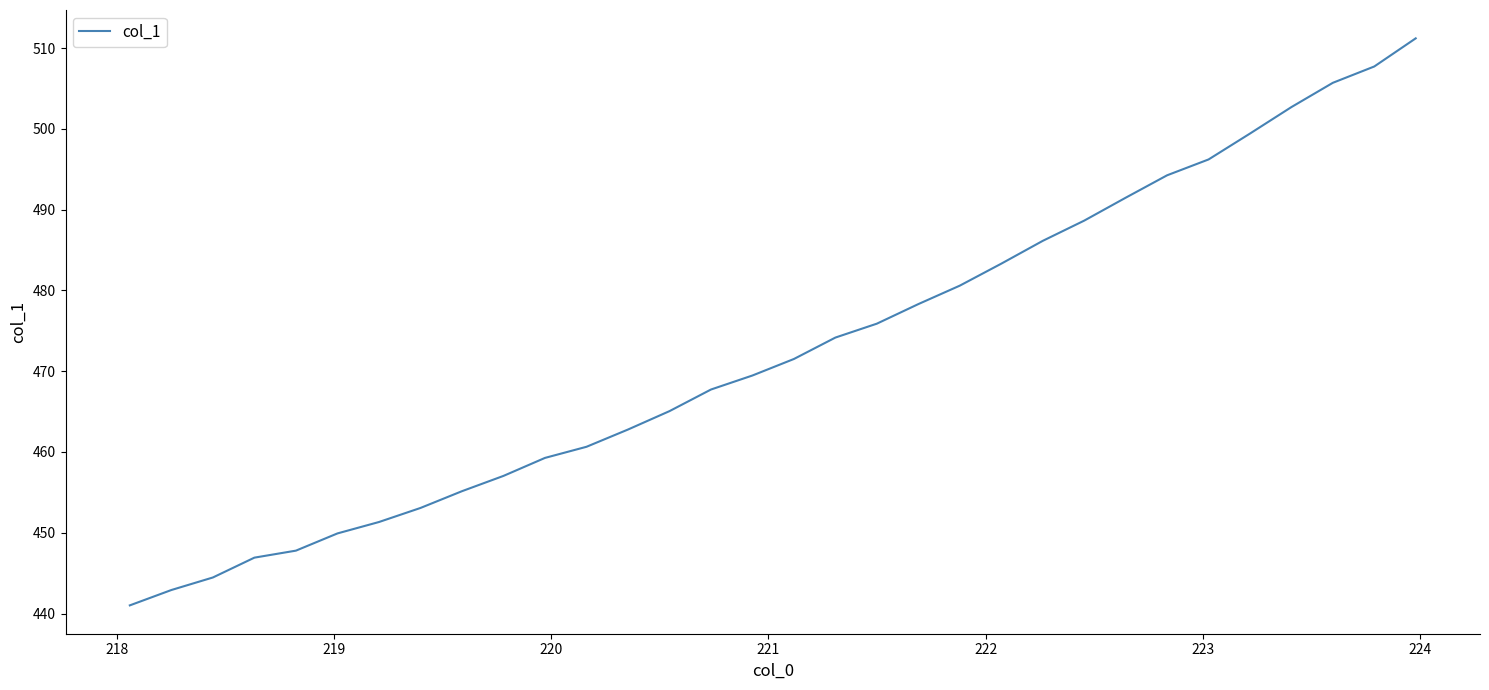

What is the greatest value displayed?

511.2